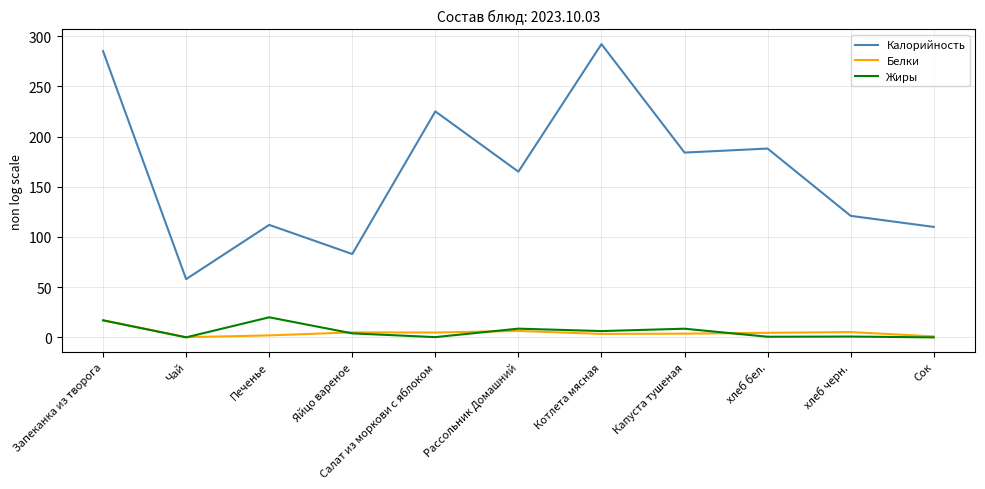

What is the difference between the maximum and minimum values in the Калорийность series?

234.0